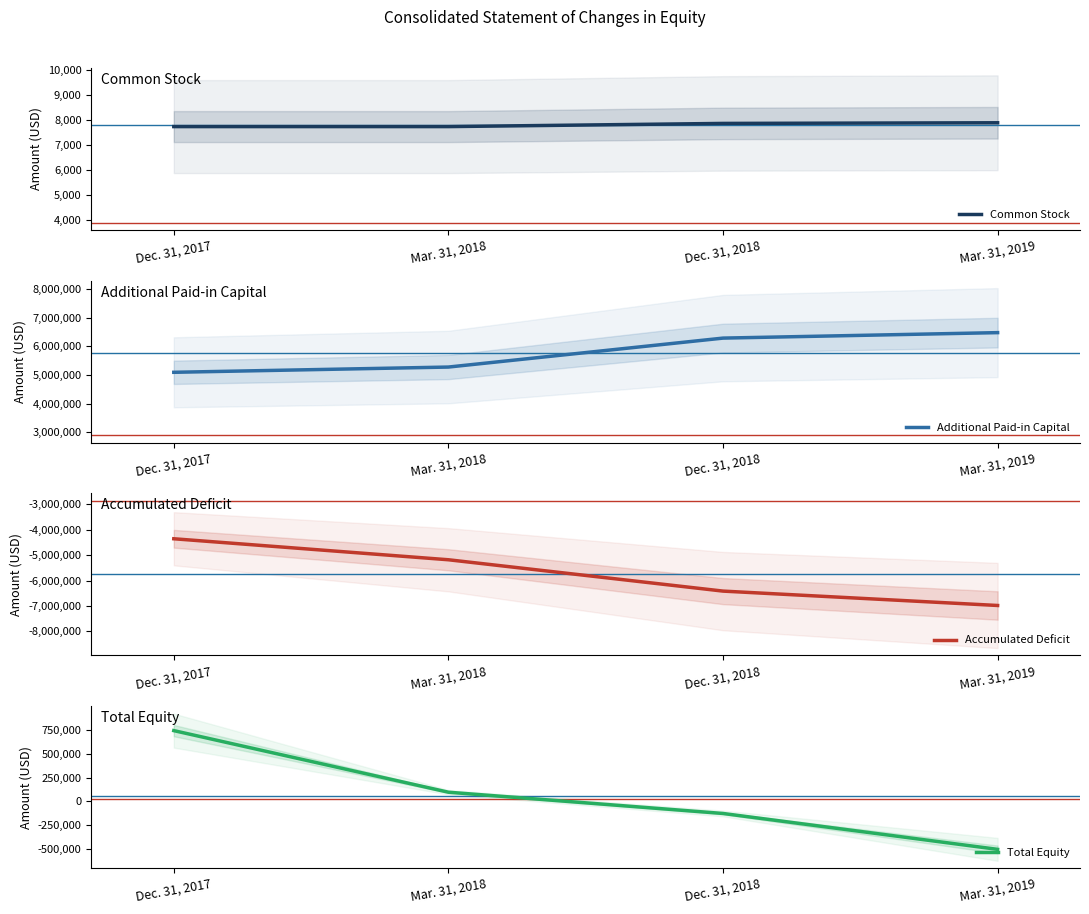

What is the spread (max minus min) of values at Mar. 31, 2018?

10457404